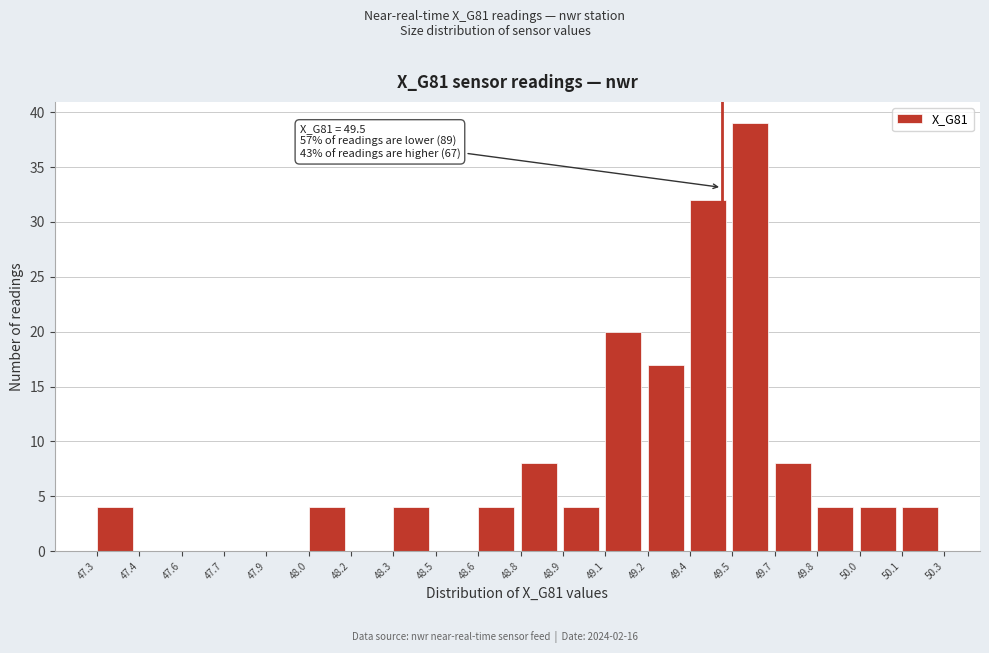

Reading right to left, what are all the values shown in this chart?

50.1=4	50.0=4	49.8=4	49.7=8	49.5=39	49.4=32	49.2=17	49.1=20	48.9=4	48.8=8	48.6=4	48.5=0	48.3=4	48.2=0	48.0=4	47.9=0	47.7=0	47.6=0	47.4=0	47.3=4